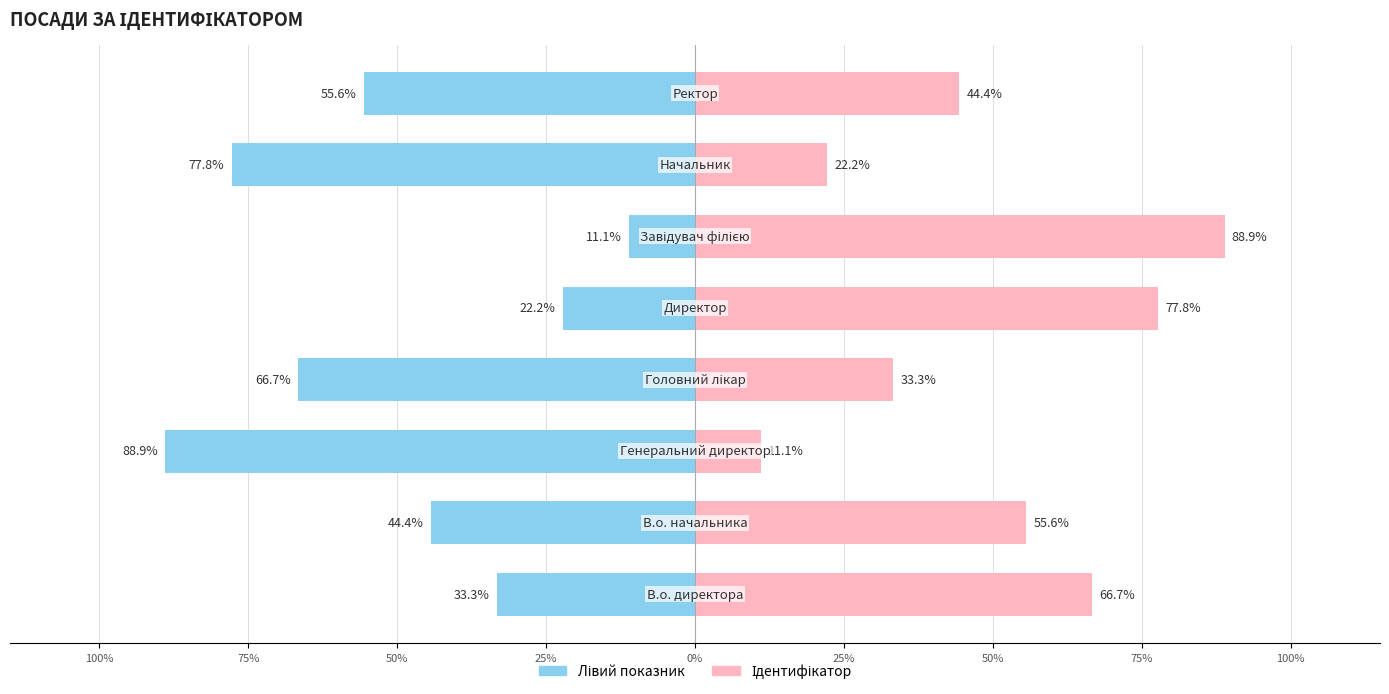

At how many categories does at least one series exceed 43?

5